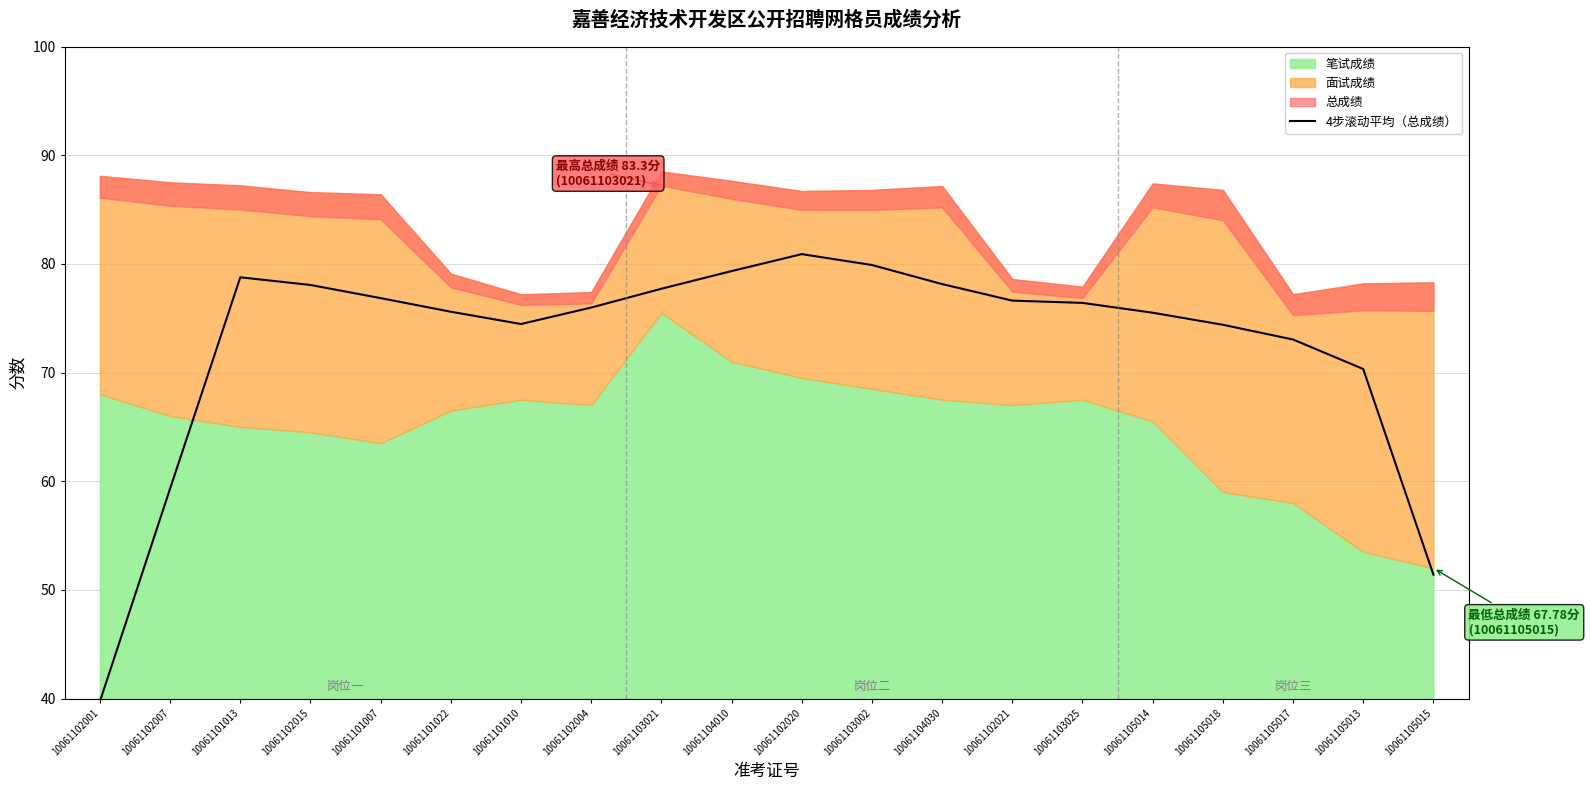

What is the value of the 12th point from the left?

79.9